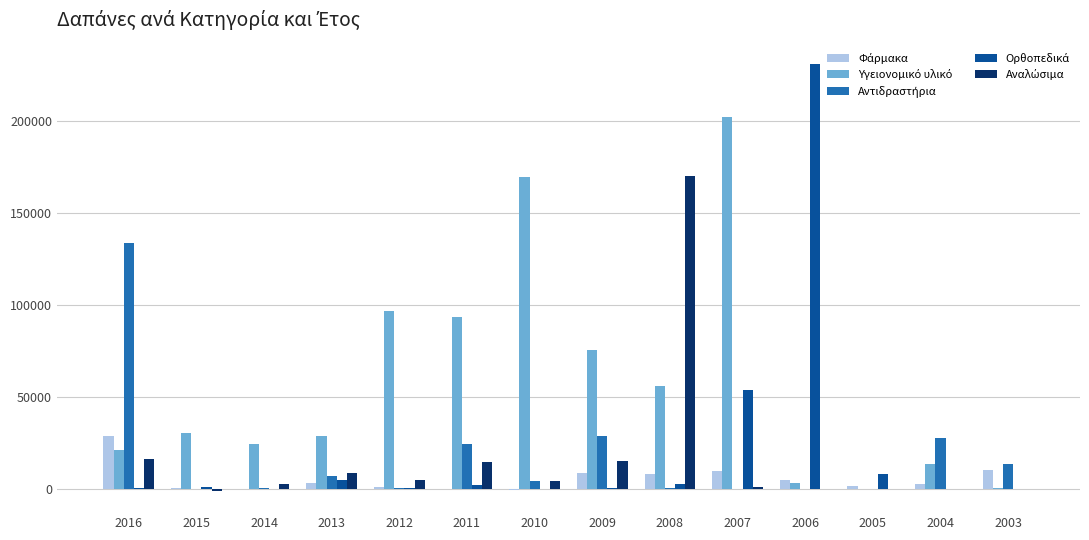

At which category is the sum across all series the highest?

2007